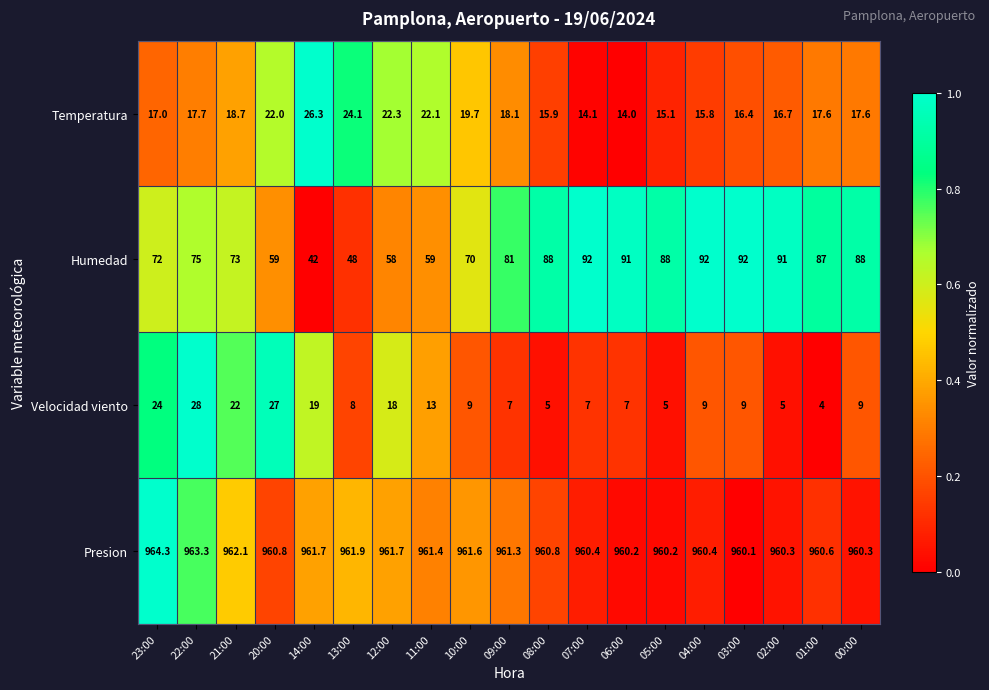

What is the highest value of the Presion series?

964.3